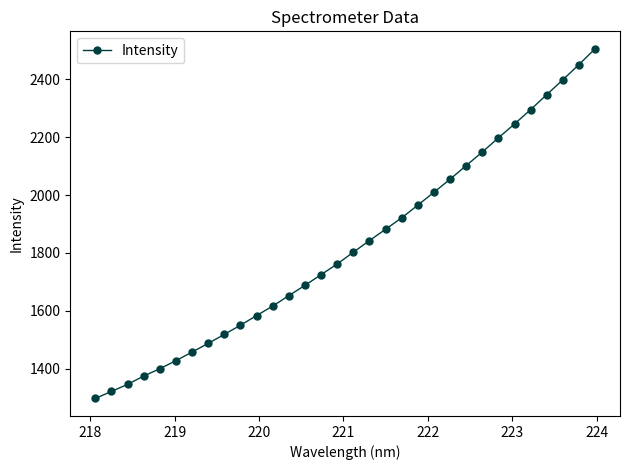

What is the value of the 13th point from the left?

1652.6